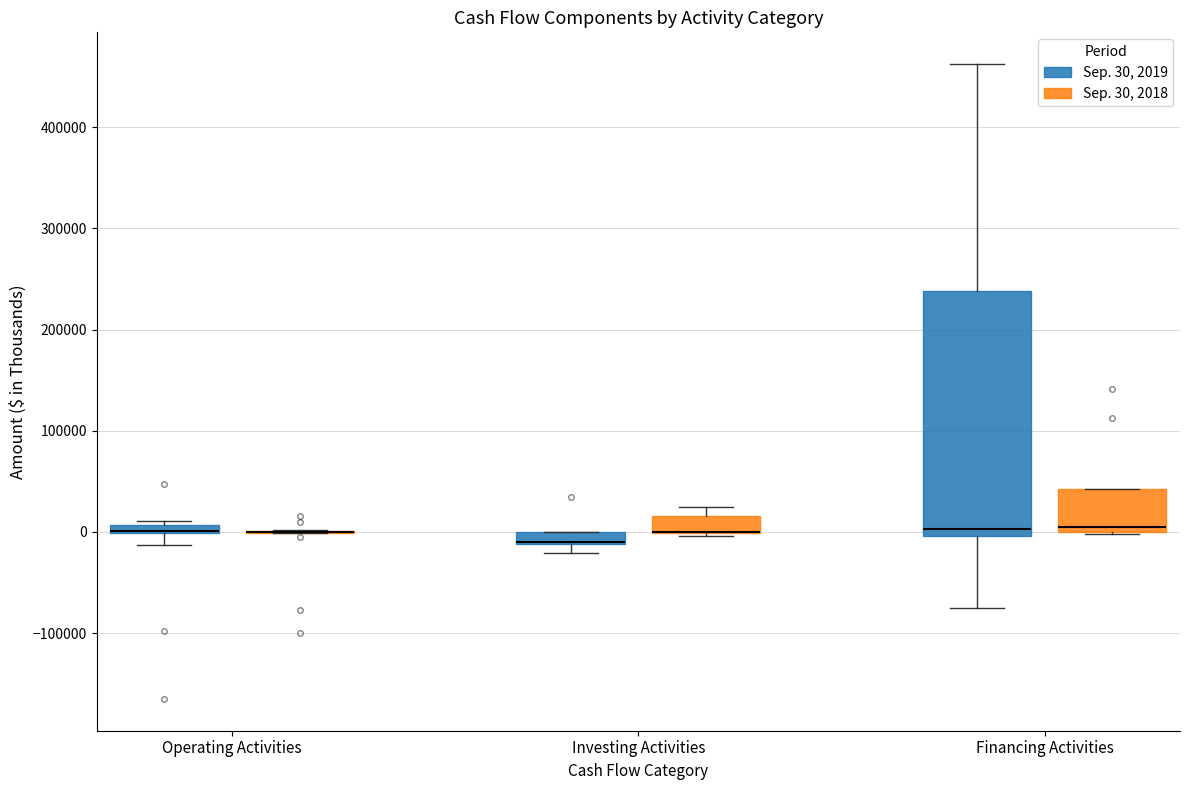

Comparing the boxes themselves (not the whiskers), which one is the tallest?

Financing Activities (Sep. 30, 2019)